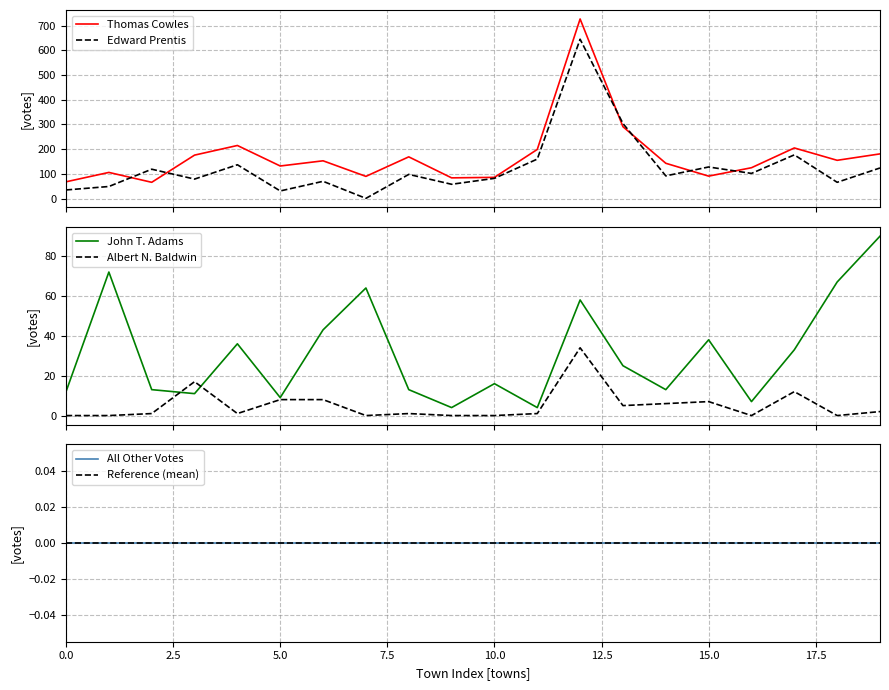

What is the maximum value for Thomas Cowles?

727